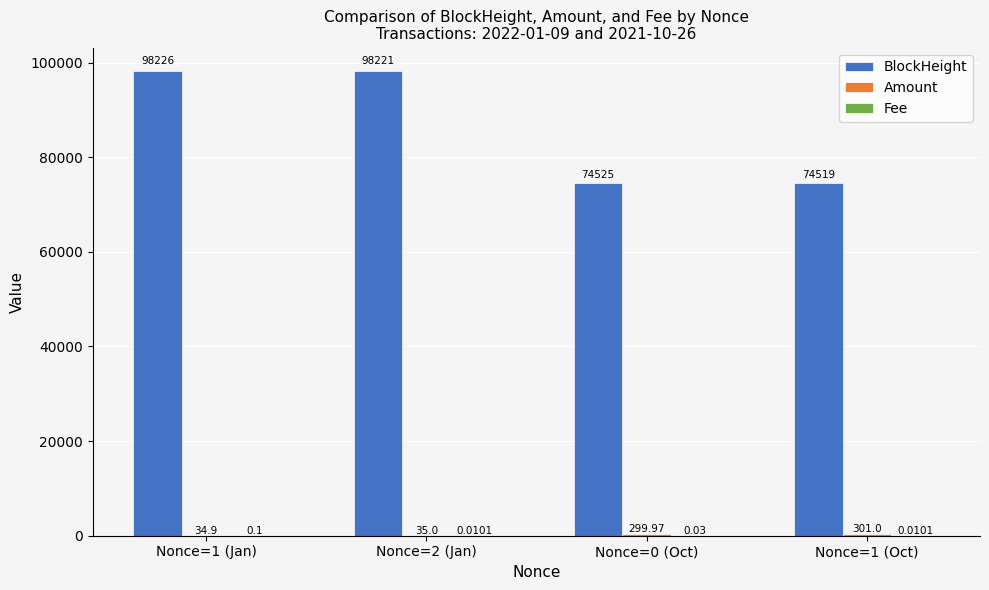

At which category is the sum across all series the highest?

Nonce=1 (Jan)